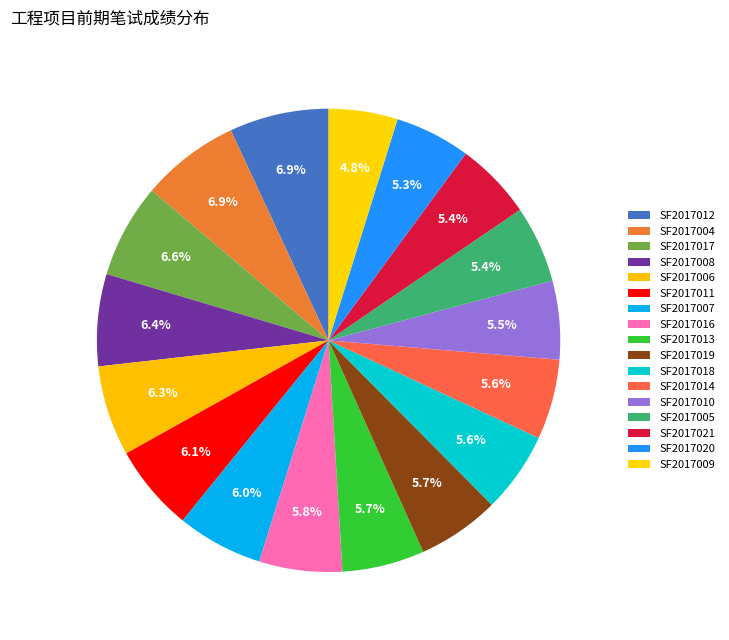

To the nearest percent, what percentage of the pie is SF2017020?

5%